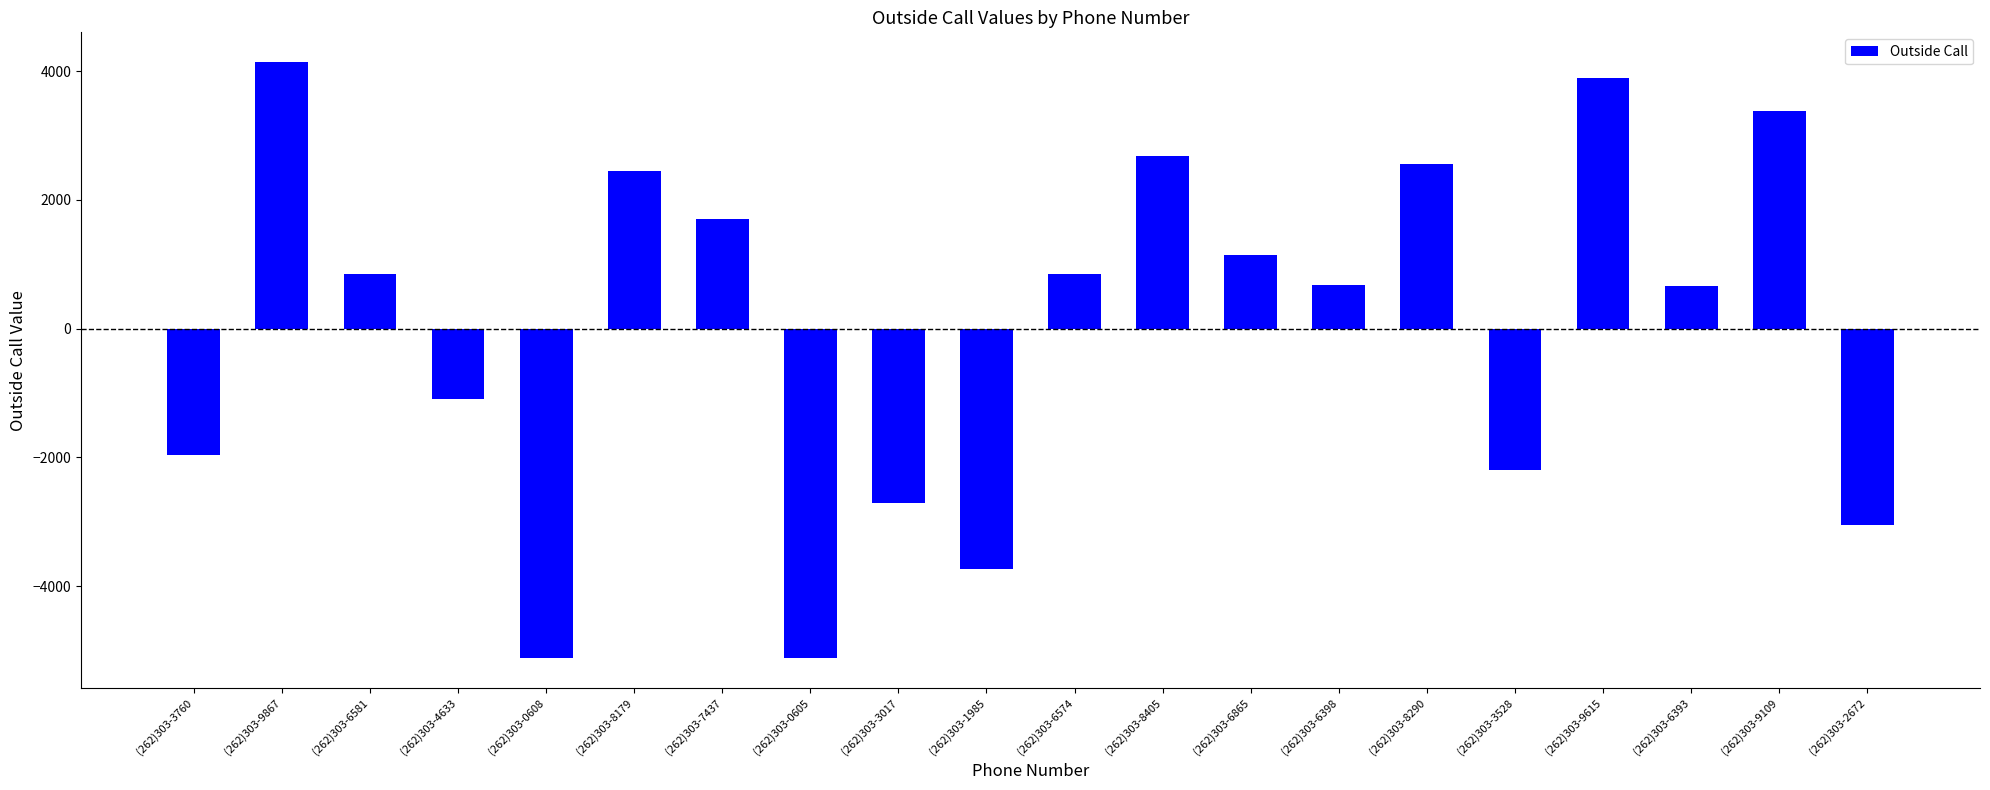

Count the number of values greater than 847.

10